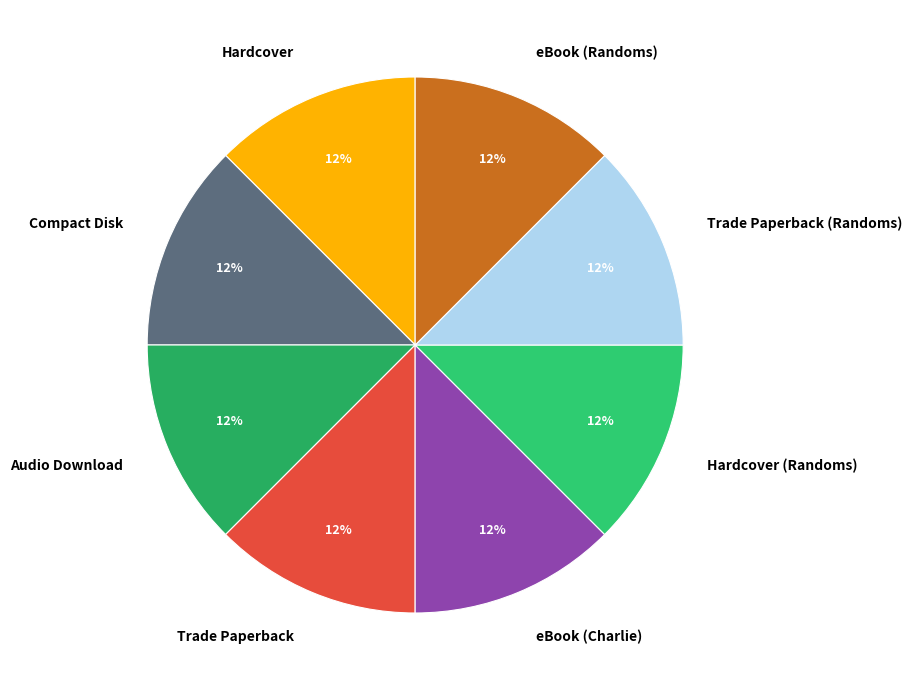

Is the sum of Trade Paperback (Randoms) and Hardcover greater than half?

No